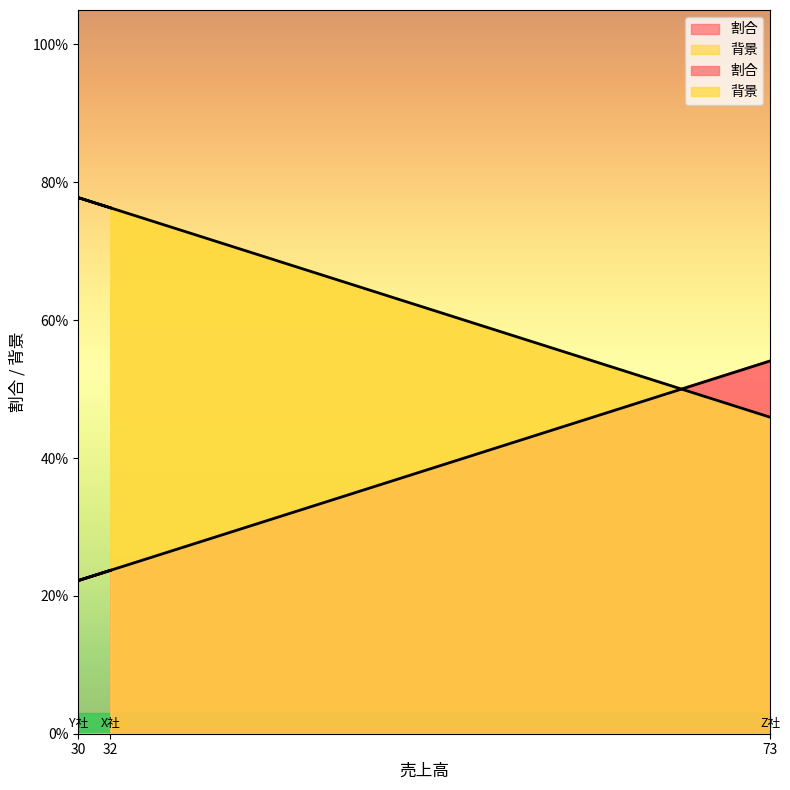

What is the difference between the maximum and minimum values in the 割合 series?

0.3